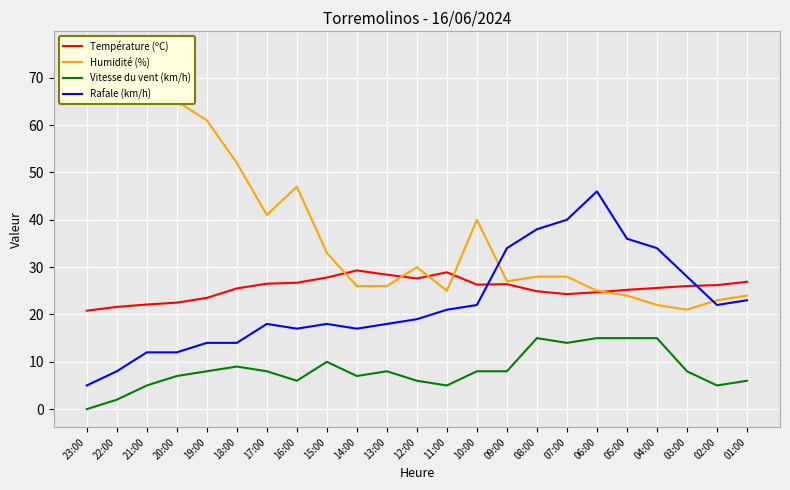

How many data points does each series have?

23